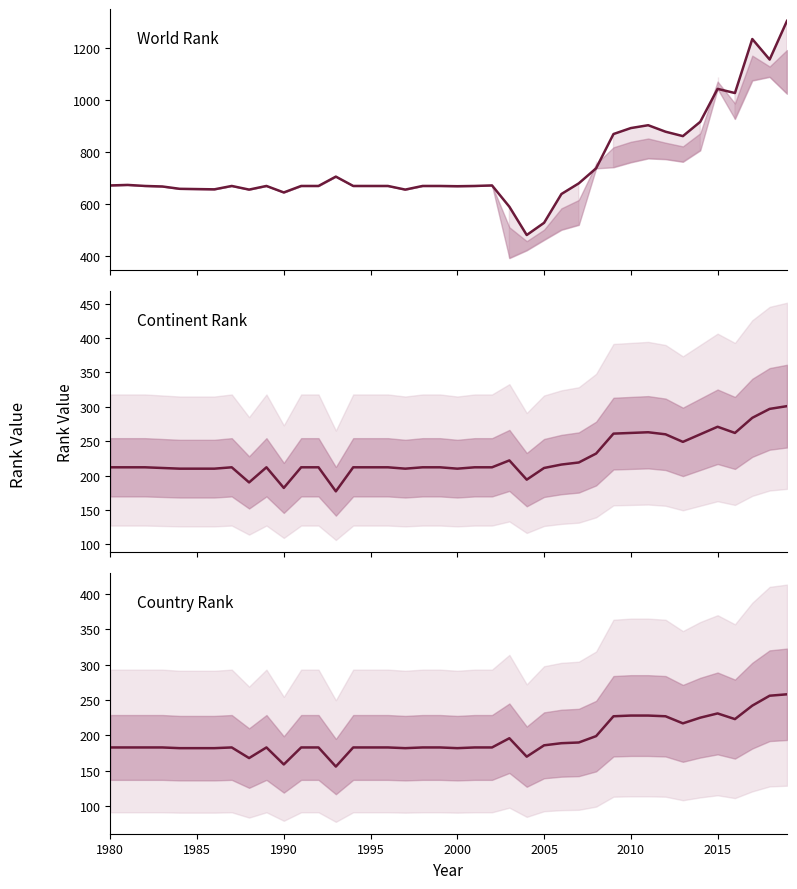

What is the value of the country rank (line) point at the 30th from the left?

227